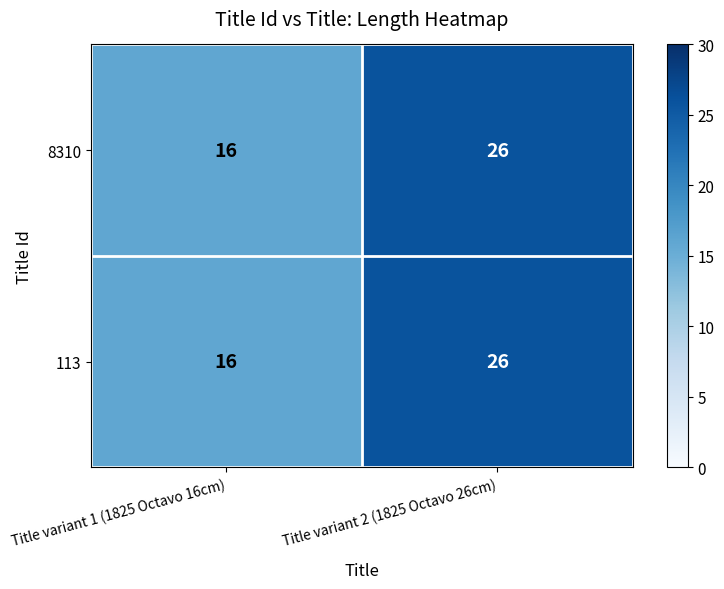

Is the value of 8310 at Title variant 2 (1825 Octavo 26cm) greater than the value of 113 at Title variant 1 (1825 Octavo 16cm)?

Yes